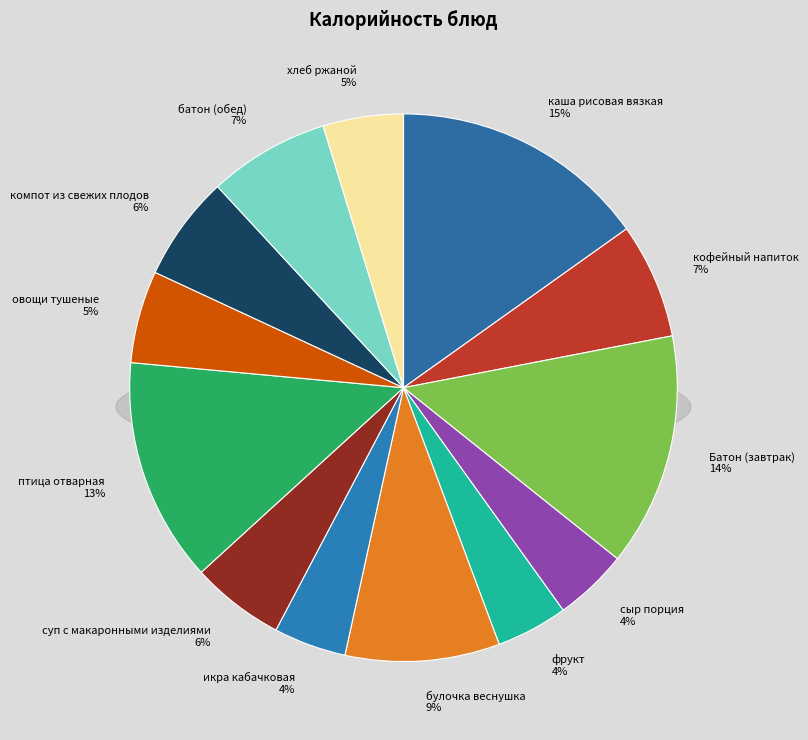

Does хлеб ржаной account for over 50% of the chart?

No